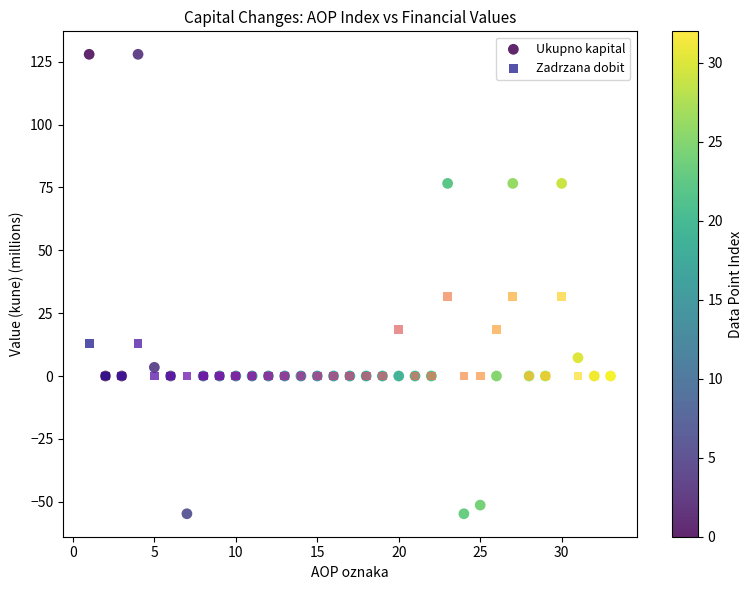

What are all the series names shown in the legend?

Ukupno kapital, Zadrzana dobit